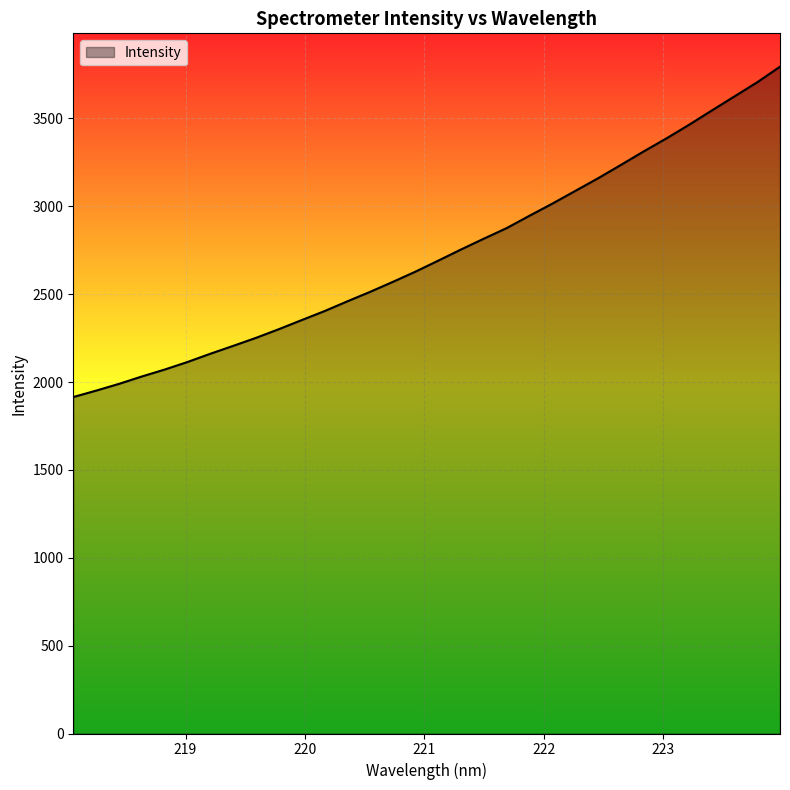

True or false: there are more than 2 points higher than both neighbors.

False